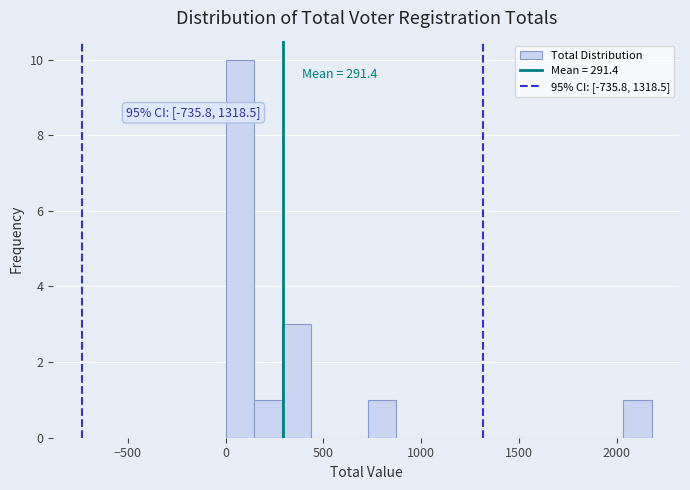

Around what value on the x-axis is the tallest bar? Give the approximate position of its centre, as read against the axis.

50